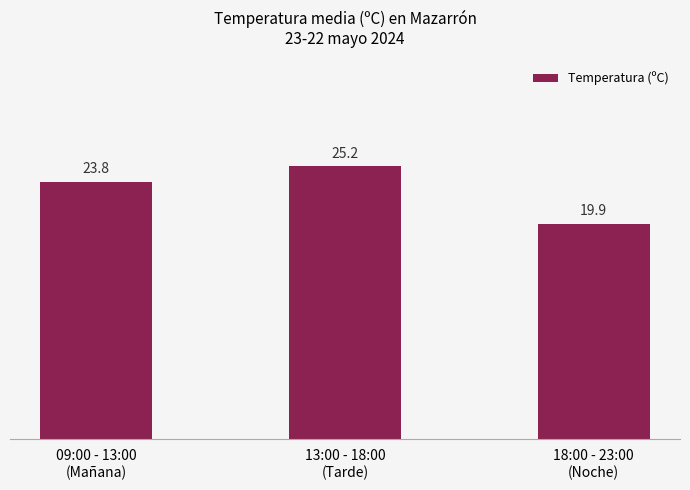

True or false: the data shows 25.2 at 13:00 - 18:00
(Tarde).

True